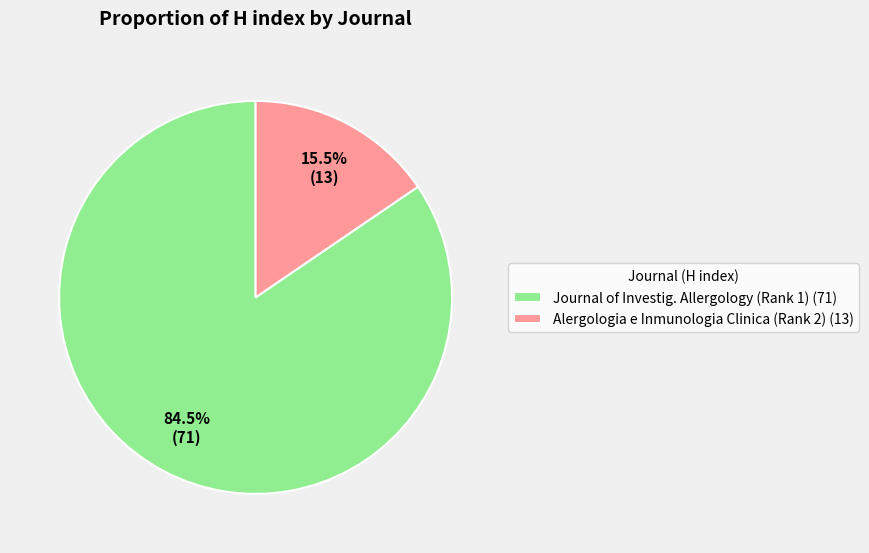

Which category accounts for the majority?

Journal of Investig. Allergology (Rank 1) (71)